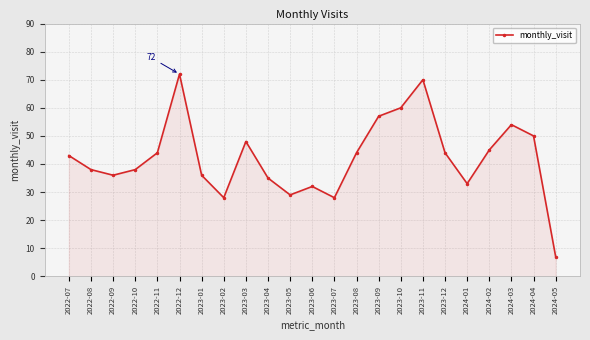

What is the greatest value displayed?

72